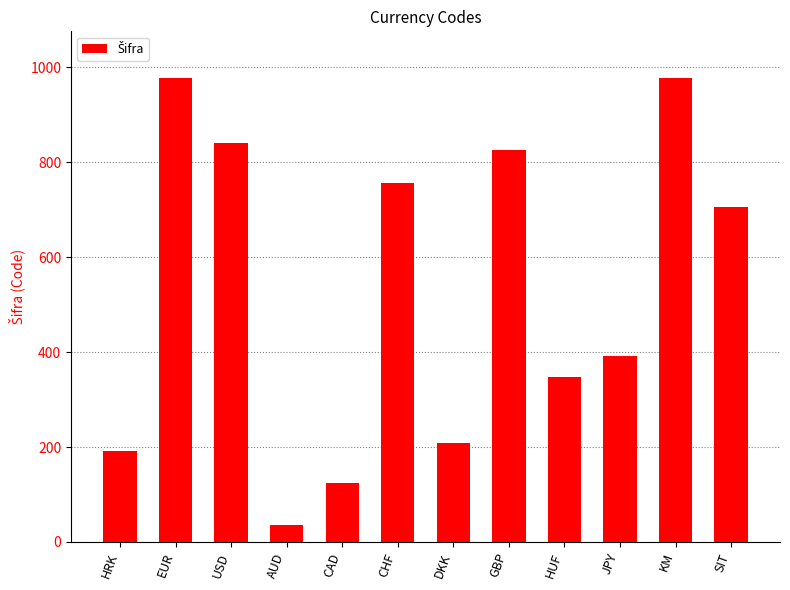

Read the value at JPY, to the nearest 10.

390